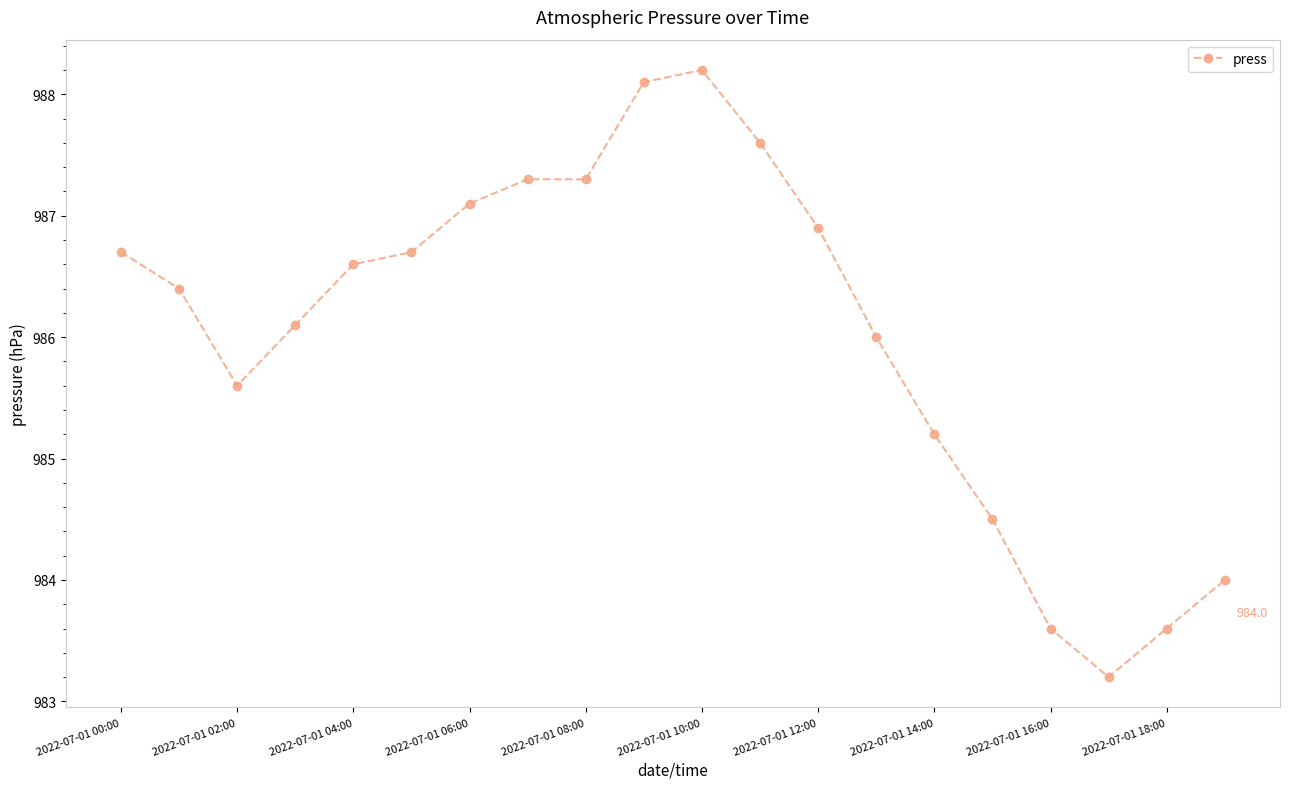

How many data points does each series have?

20